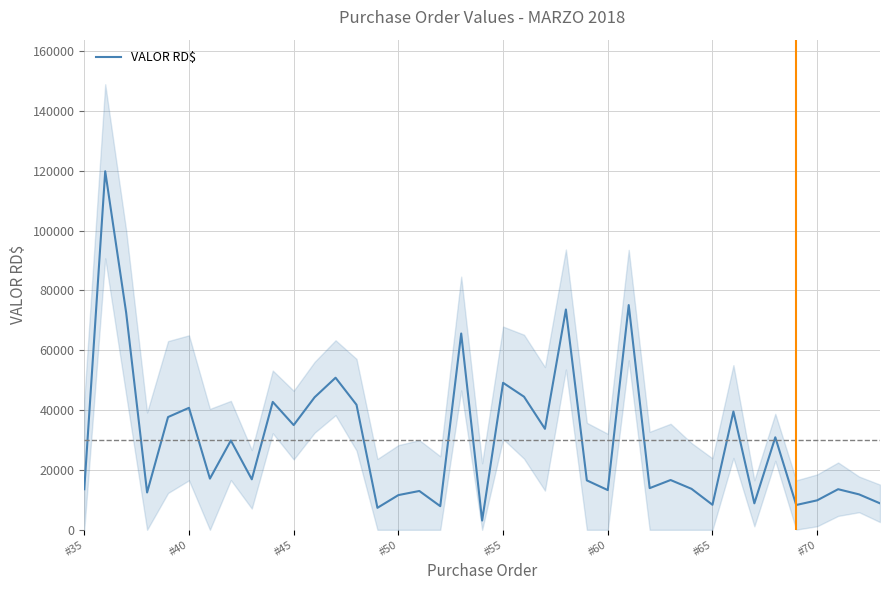

What is the smallest value displayed?

3100.0